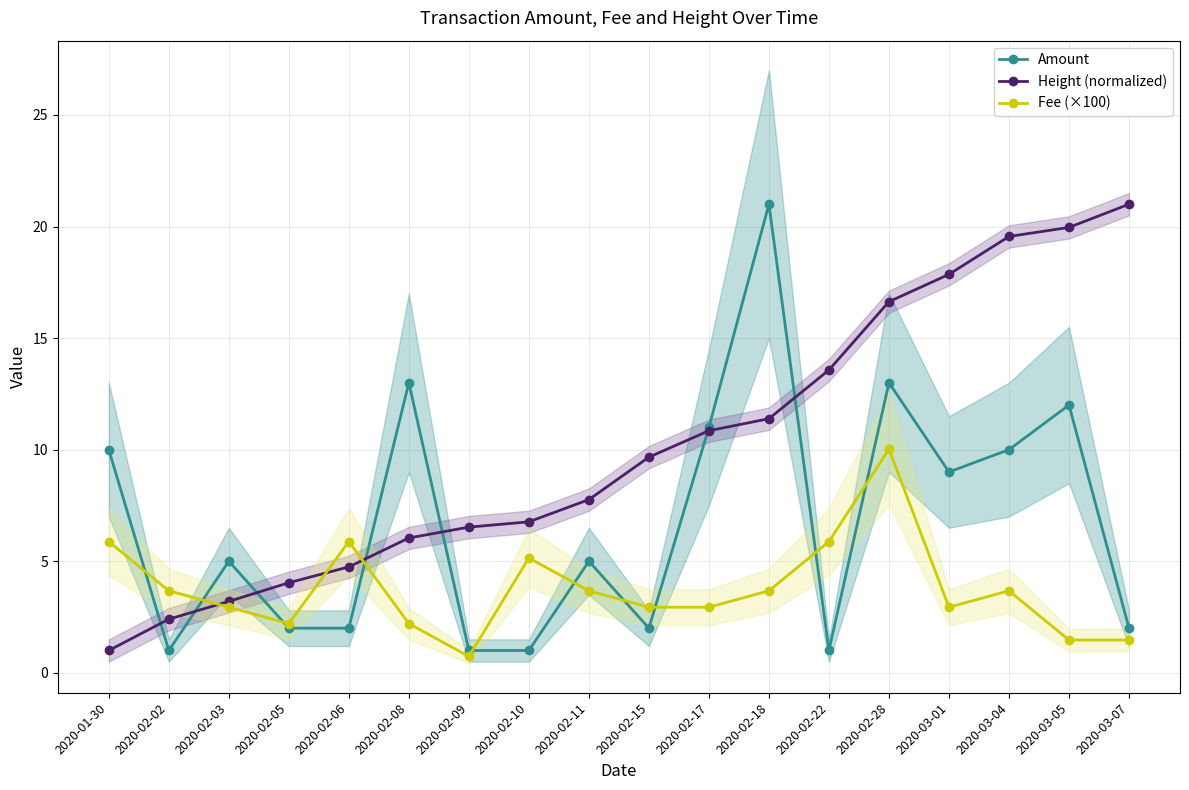

Which has a higher value, 2020-02-22 or 2020-02-03?

2020-02-03